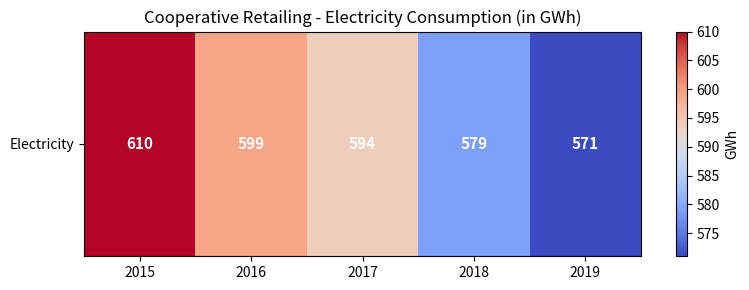

What is the difference between the values at 2018 and 2017?

15